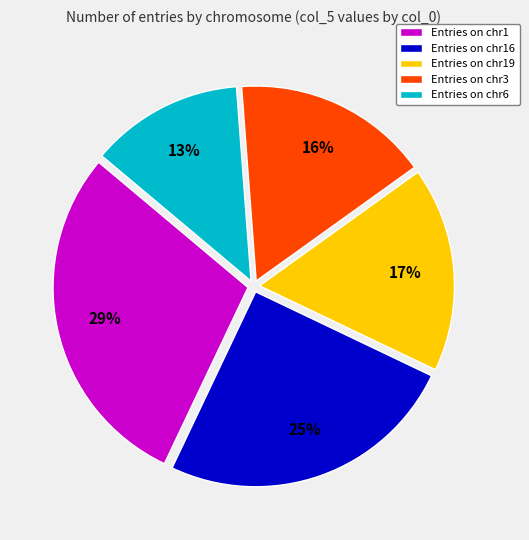

Rank the categories by value from highest to lowest.

Entries on chr1, Entries on chr16, Entries on chr19, Entries on chr3, Entries on chr6